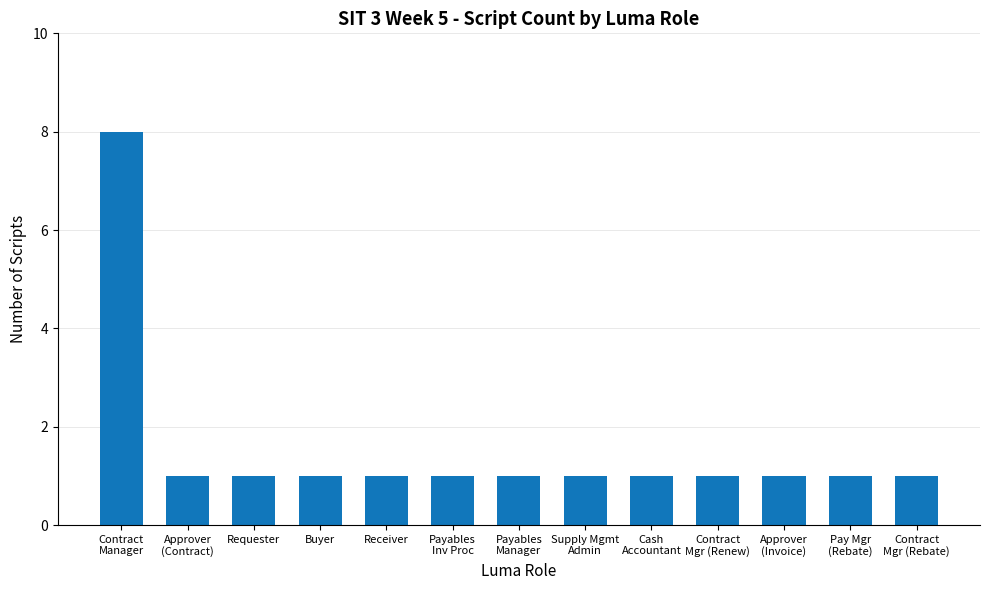

What is the sum of all values?

20